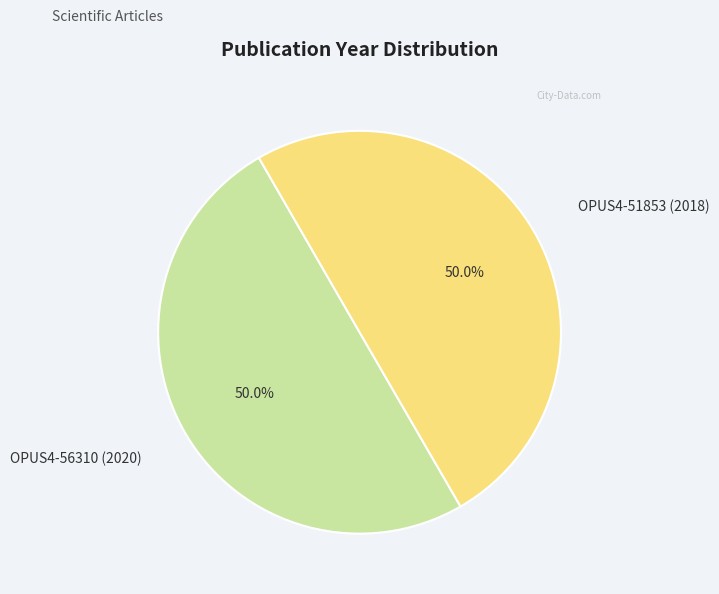

What is the ratio of the value at OPUS4-56310 (2020) to the value at OPUS4-51853 (2018)?

1.0